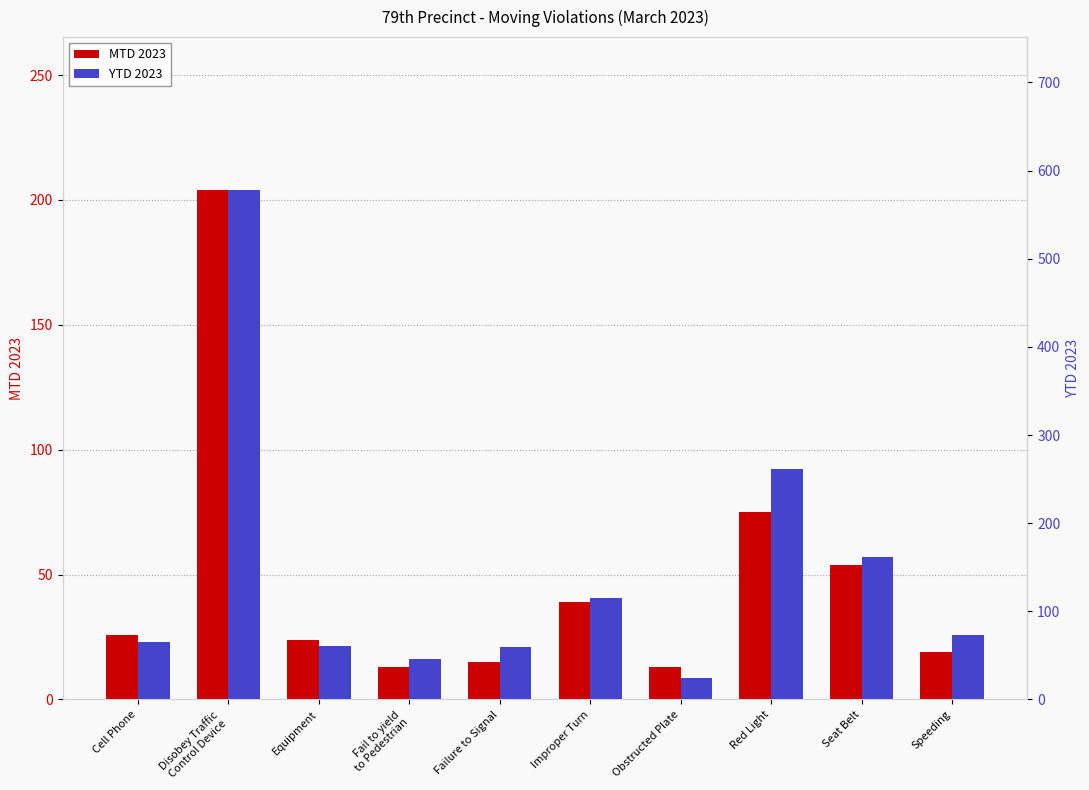

List the series in order of their peak value, highest first.

YTD 2023, MTD 2023